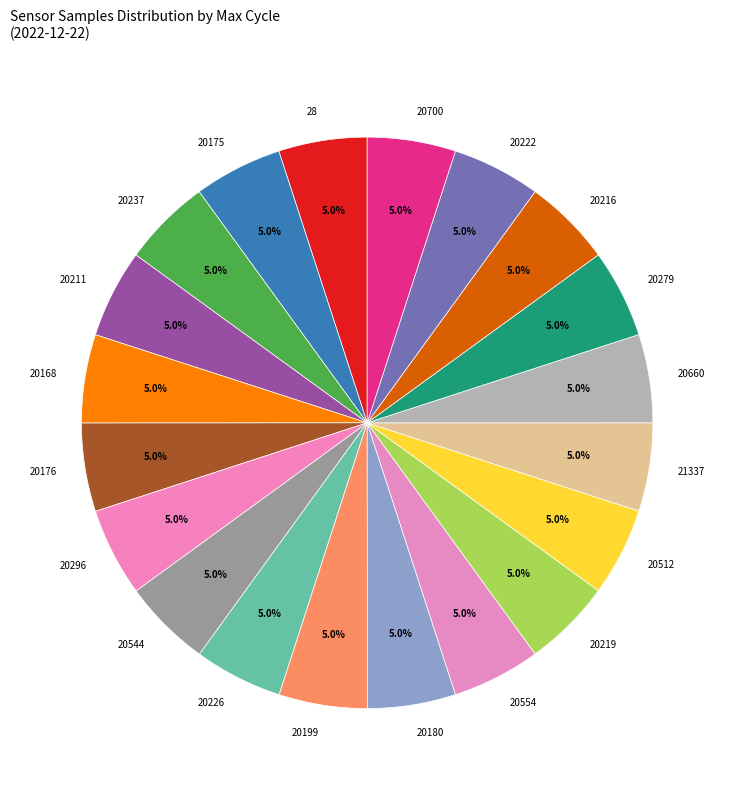

Approximately how many times larger is the value at 20279 compared to 20180?

1.0